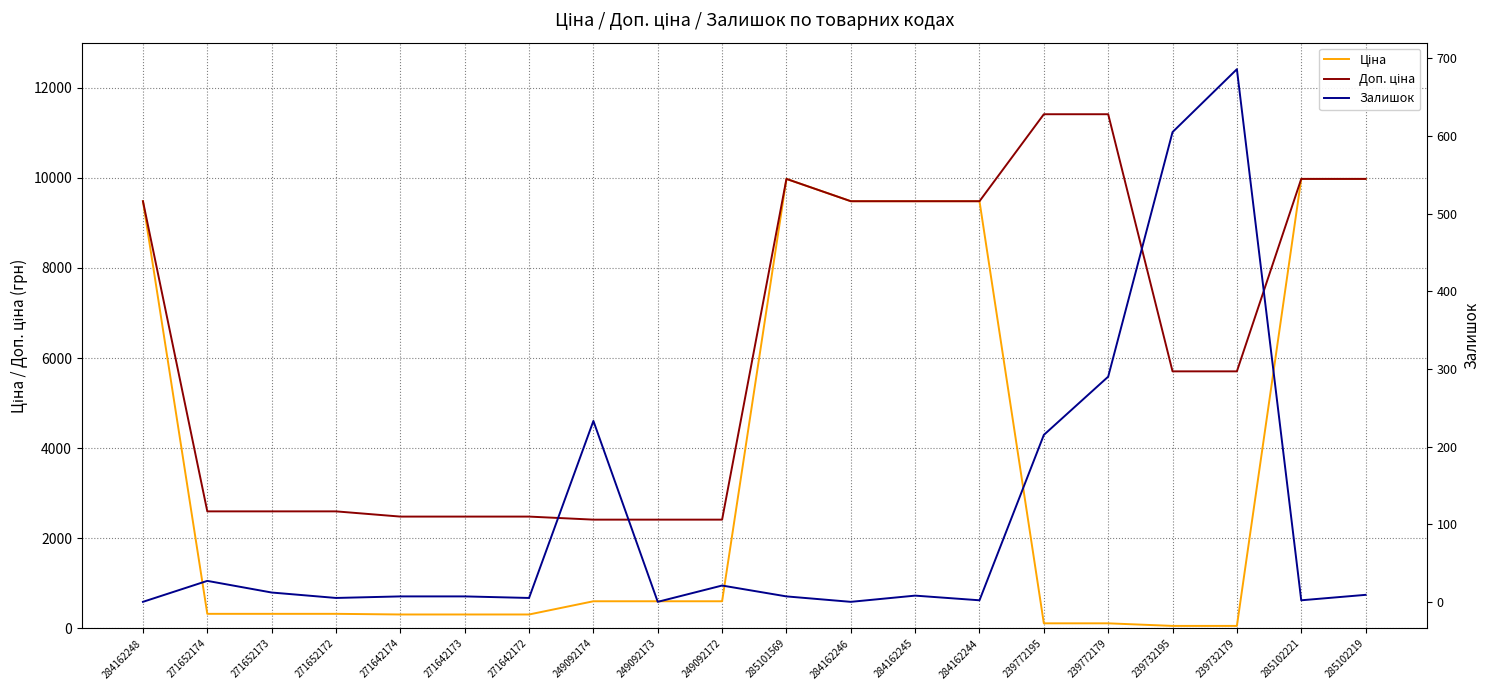

What is the spread (max minus min) of values at 285102219?

9966.0